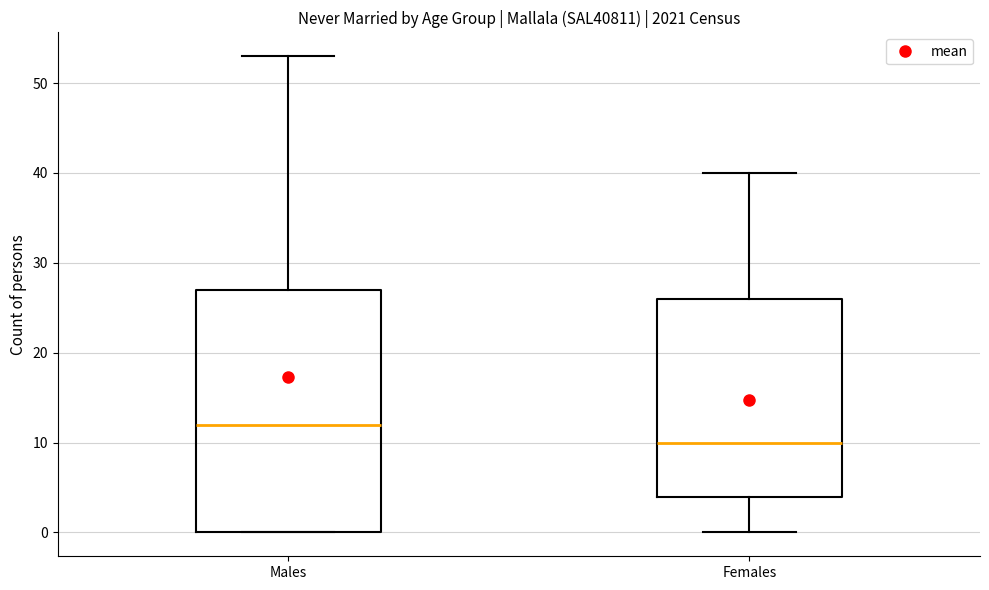

Where is the upper edge of the box for Females on the y-axis? The values are not printed on the chart, so give them approximately, as read against the axis.

26